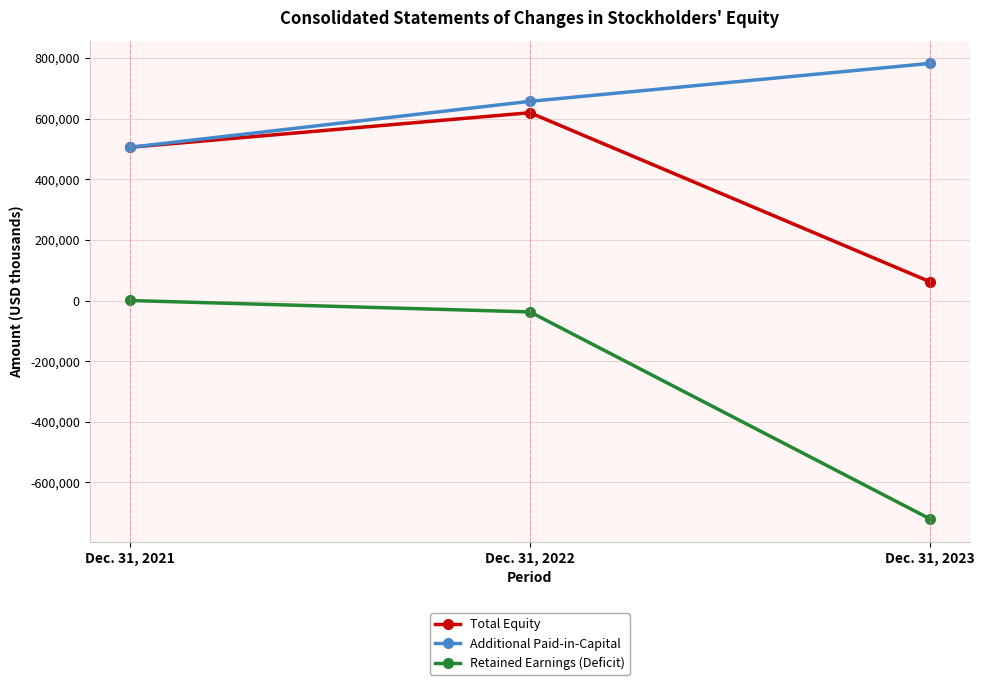

Rank the series at Dec. 31, 2023 from highest to lowest value.

Additional Paid-in-Capital, Total Equity, Retained Earnings (Deficit)